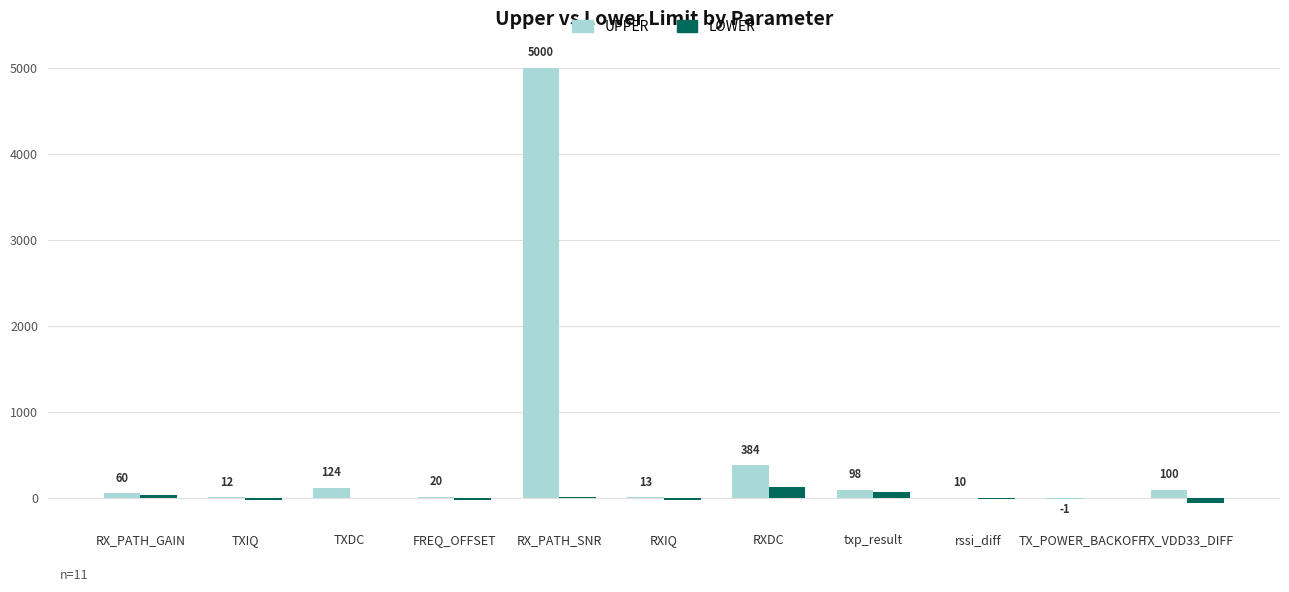

Are the bars grouped side by side (vs. stacked)?

Yes